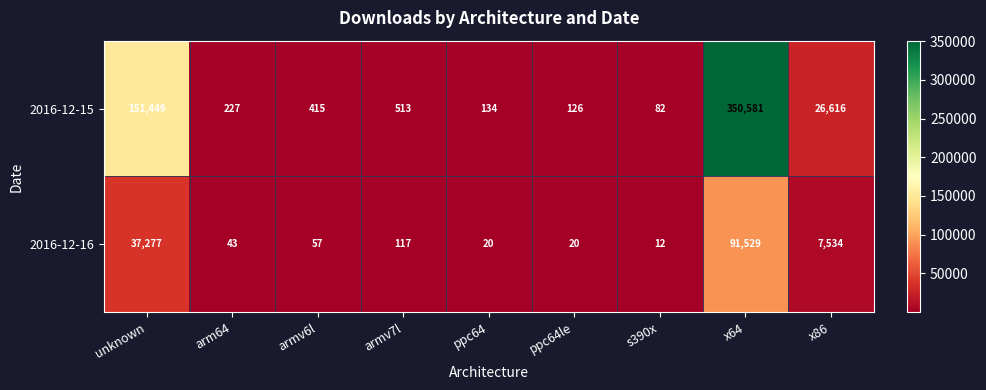

Where does the 2016-12-15 series first go above 415?

unknown